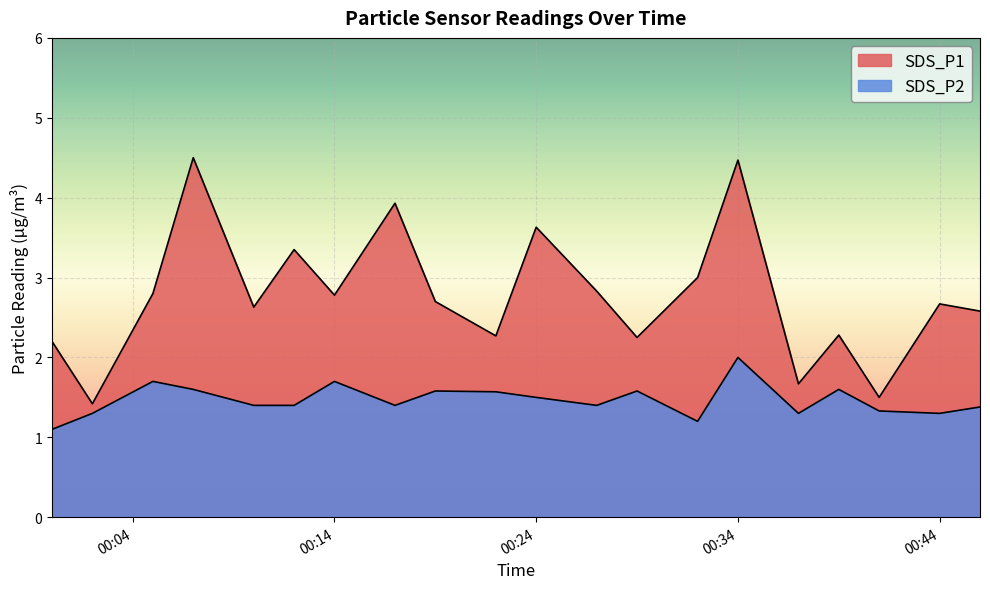

True or false: SDS_P1 and SDS_P2 cross at least once.

False